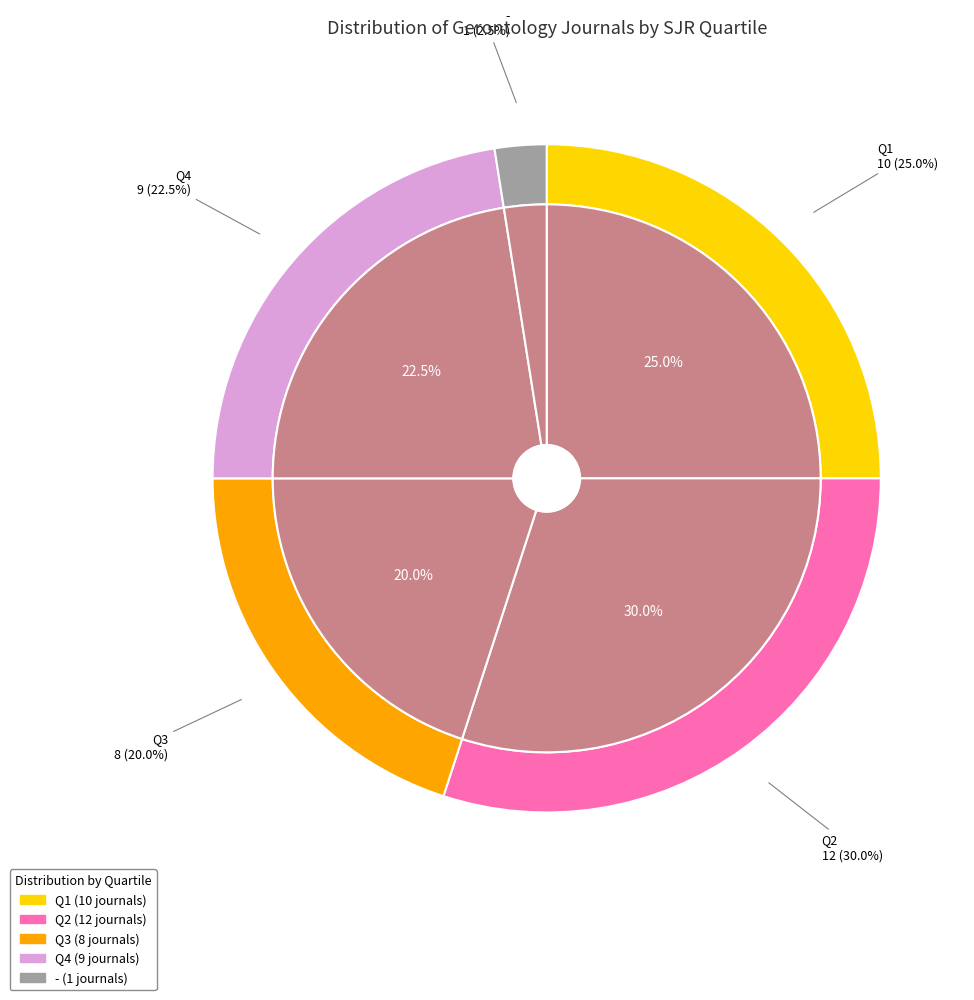

To the nearest percent, what percentage of the pie is -?

2%